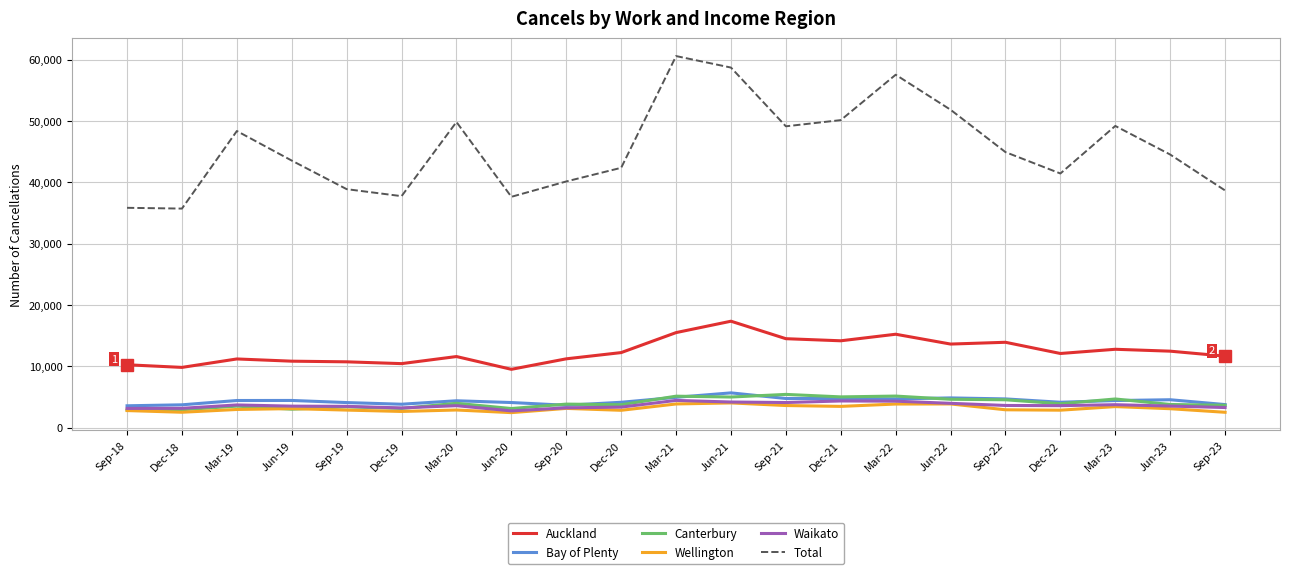

True or false: Total has a value of 27281 at Jun-23.

False